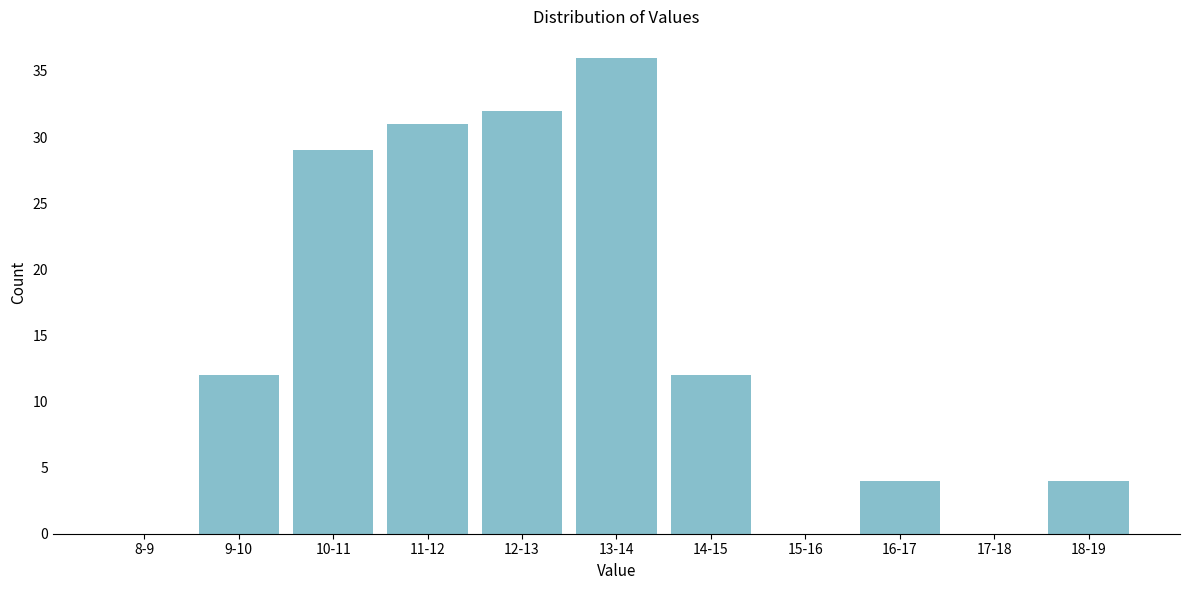

Reading left to right, transcribe all the data shown in this chart.

8-9=0	9-10=12	10-11=29	11-12=31	12-13=32	13-14=36	14-15=12	15-16=0	16-17=4	17-18=0	18-19=4